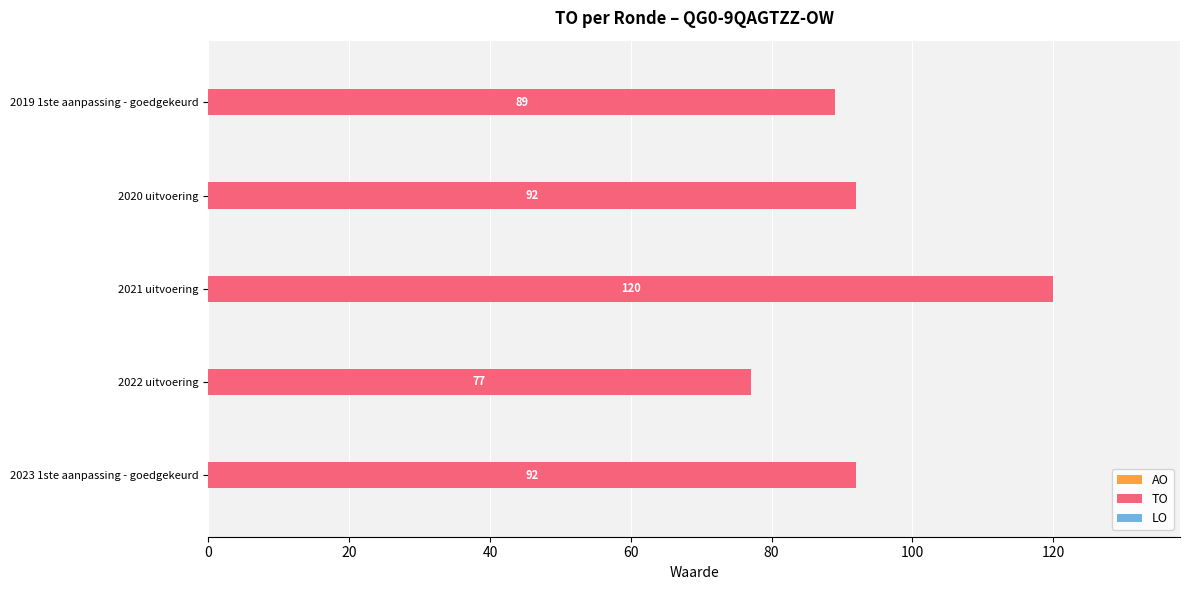

Reading bottom to top, extract all data points from this chart.

92	77	120	92	89